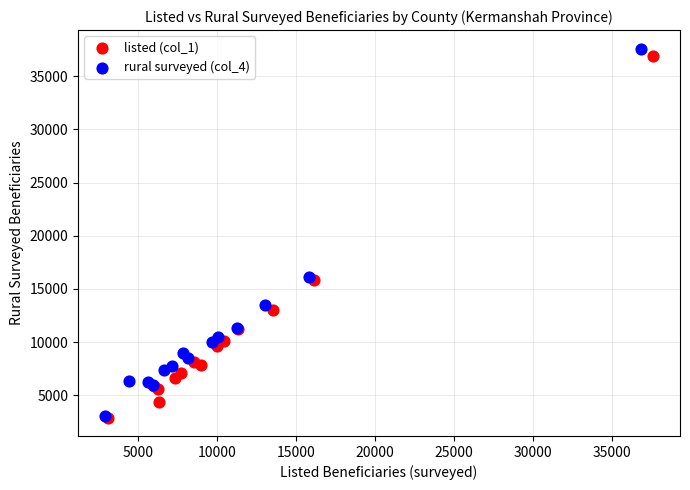

Which series reaches the maximum Y coordinate?

rural surveyed (col_4)